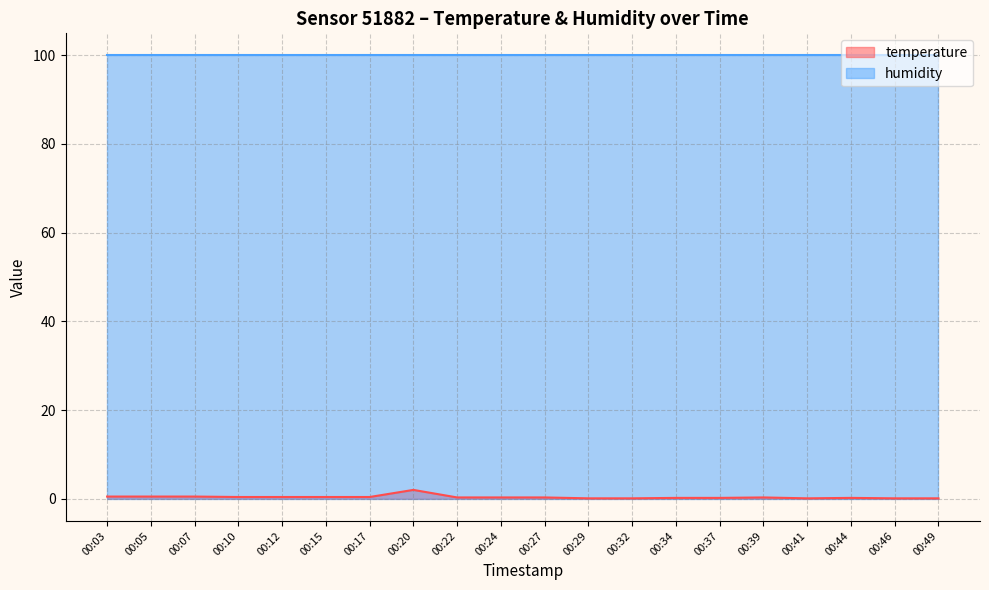

Rank the series by their maximum value, from lowest to highest.

temperature, humidity